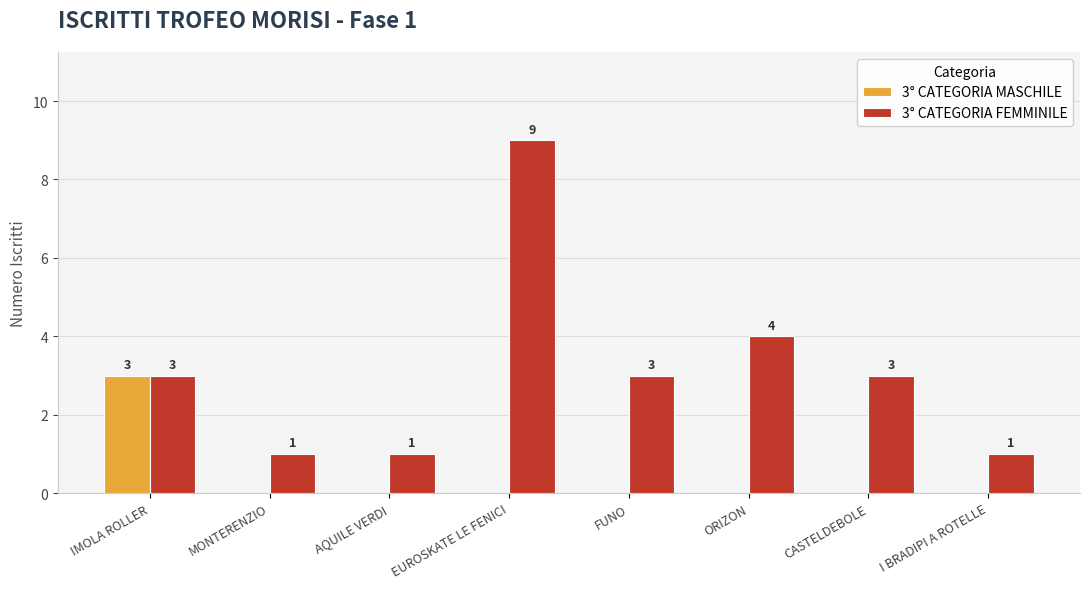

Which category has the highest value across all series?

EUROSKATE LE FENICI